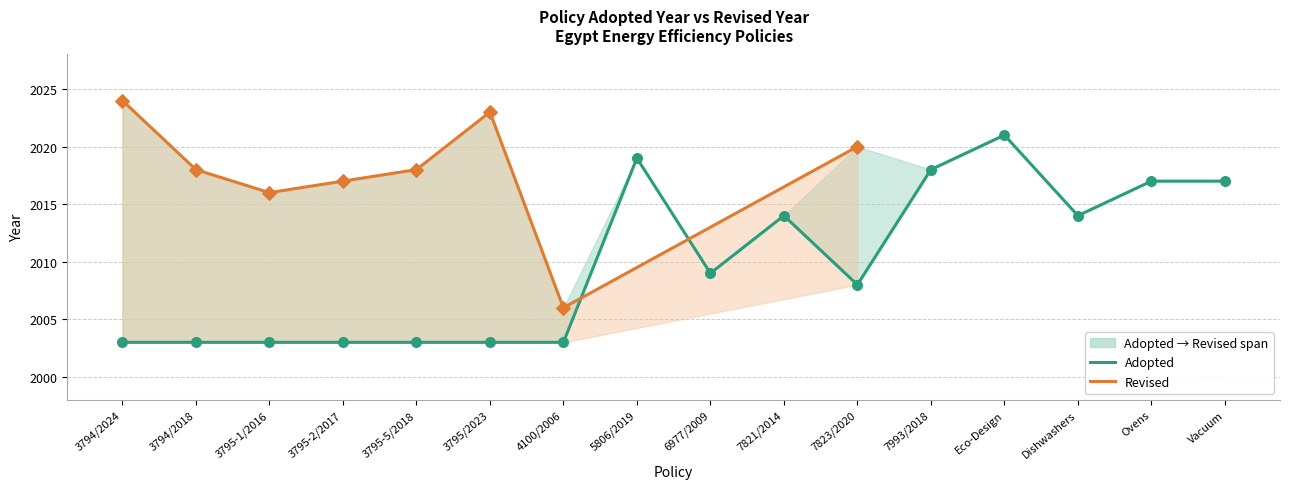

What is the ratio of the value at 7823/2020 to the value at 3795/2023?

1.0